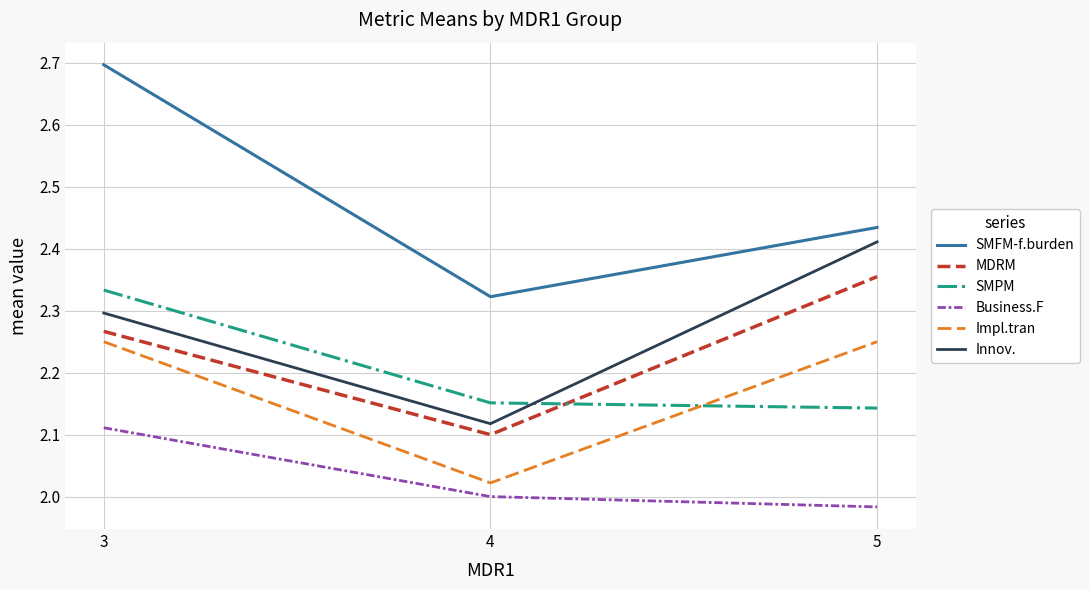

What is the approximate value of SMFM-f.burden at 3?

2.7